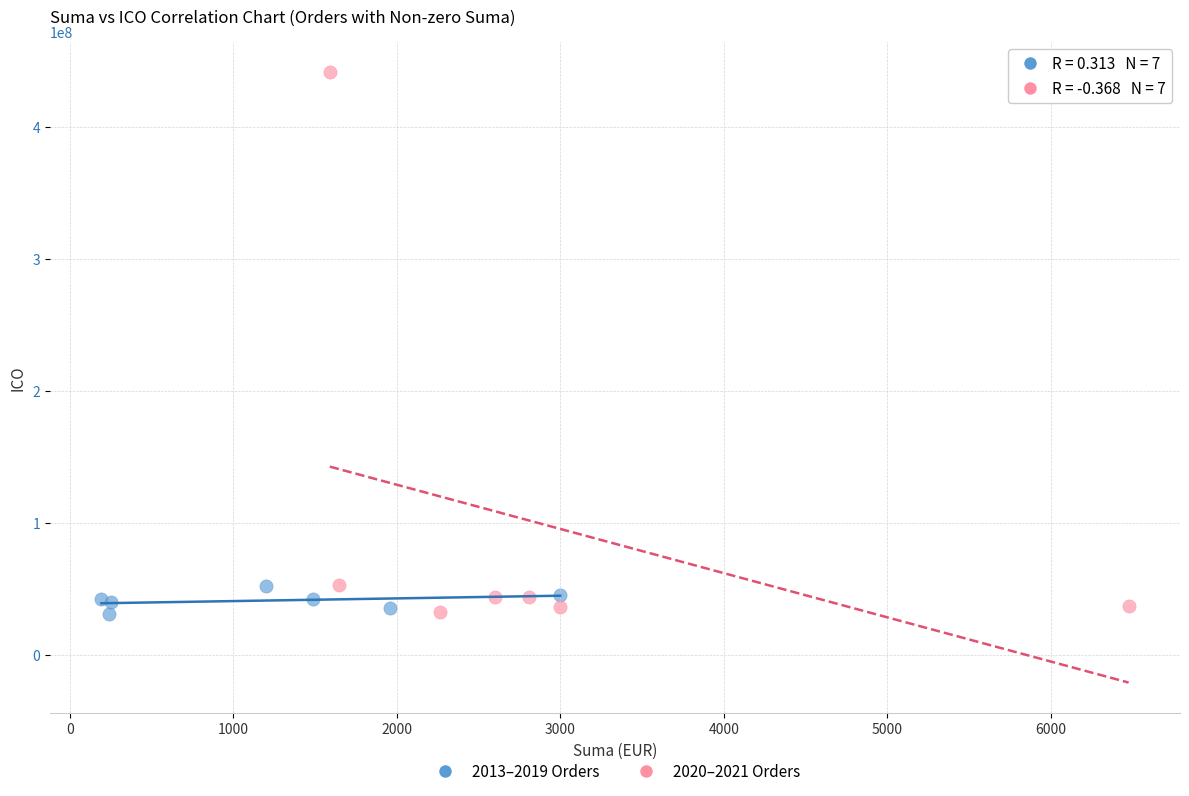

Which series has the widest spread of Y values?

2020–2021 Orders